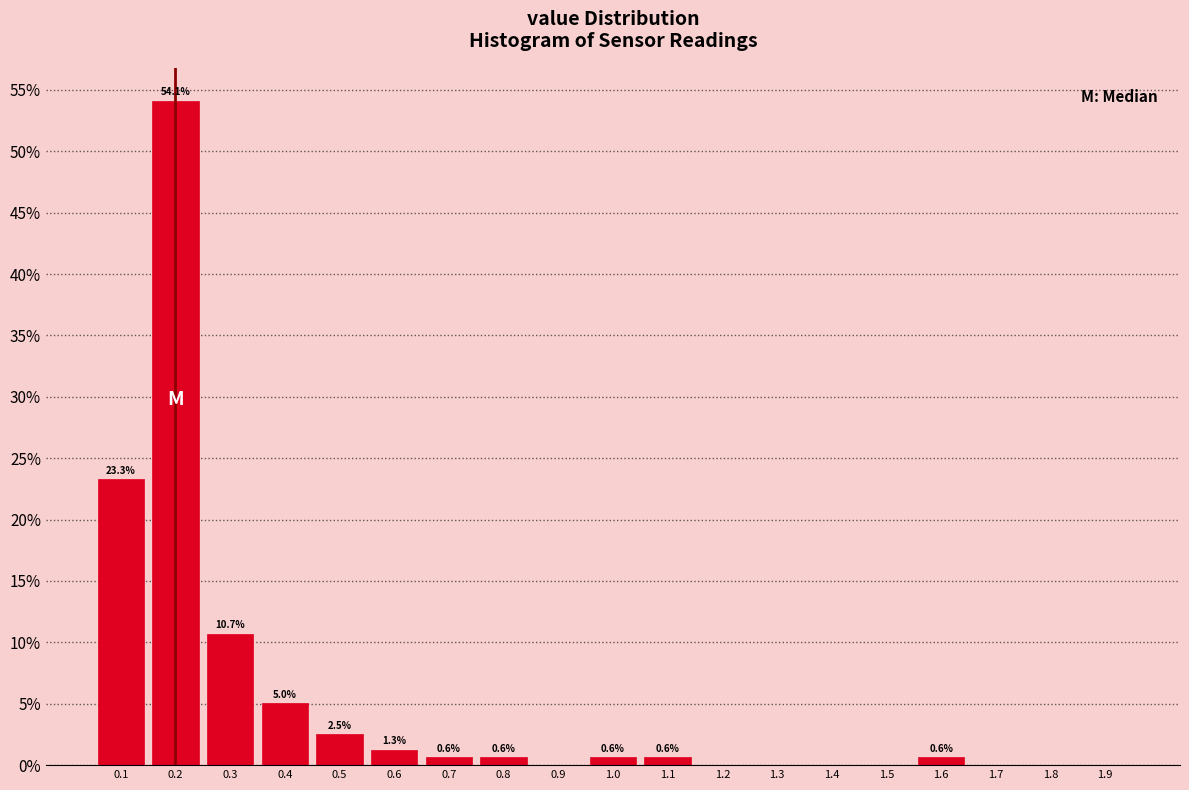

Which range on the x-axis has the tallest bar?

0.15 to 0.25